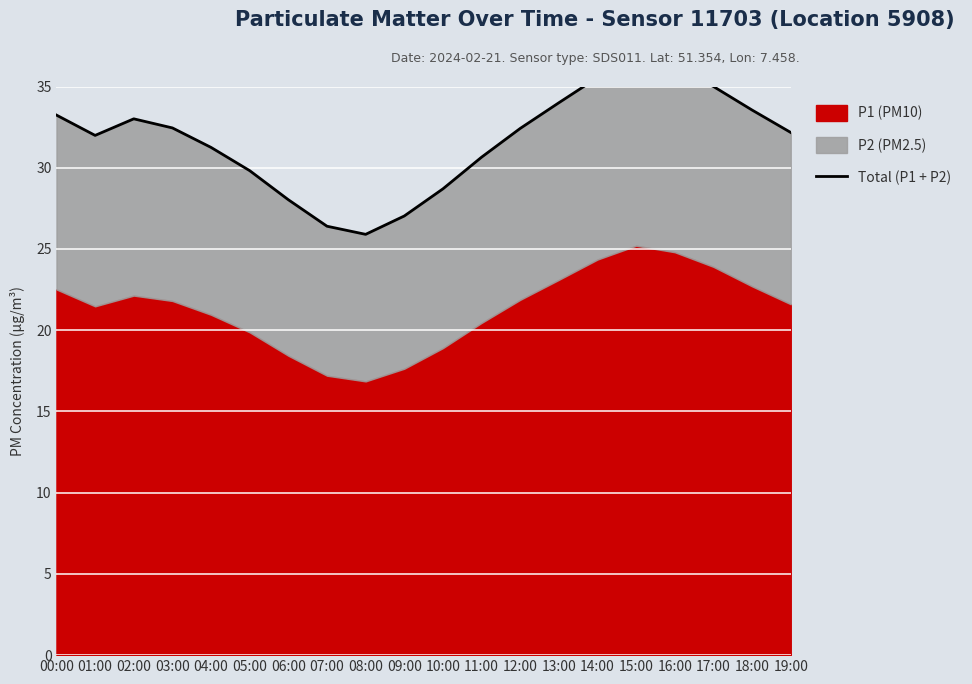

The chart shows a value of 32.0 at 01:00. True or false?

True